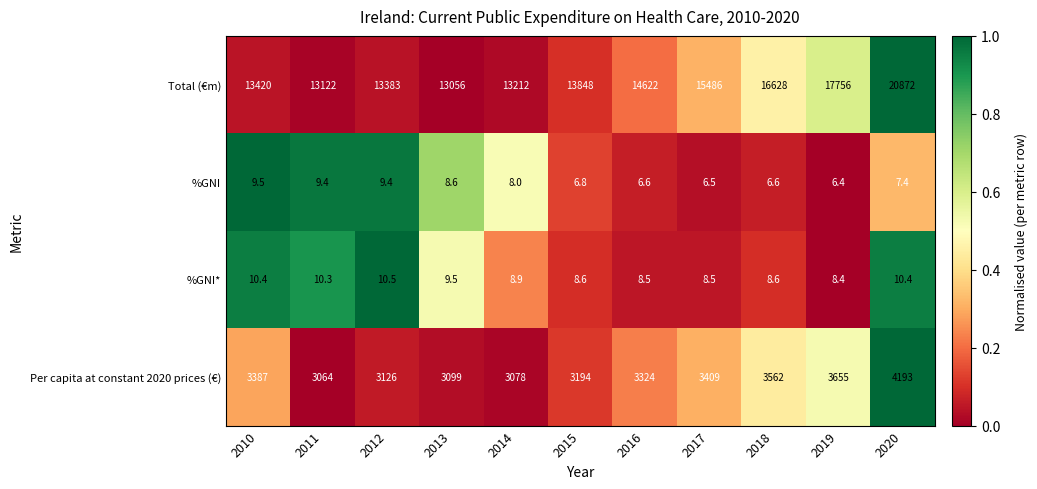

What is the approximate value of %GNI* at 2019?

8.4